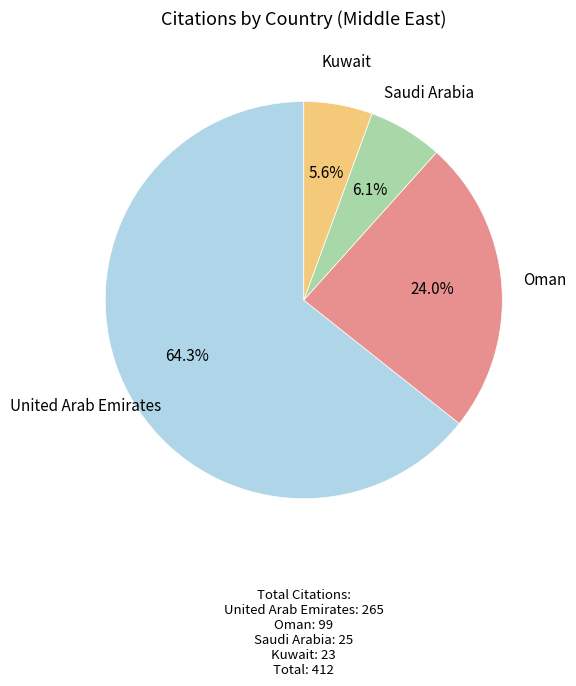

To the nearest percent, what is the difference between the Kuwait and Oman slice percentages?

18%